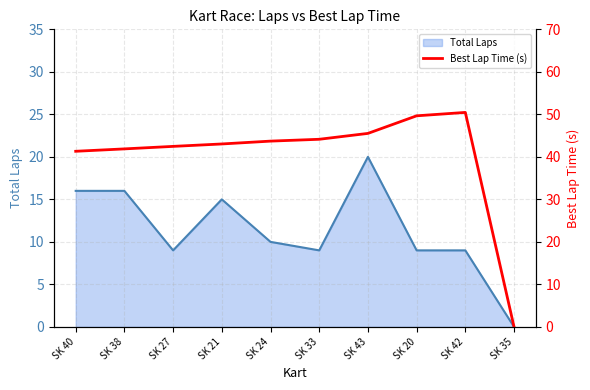

True or false: the data shows 49.7 at SK 20.

True